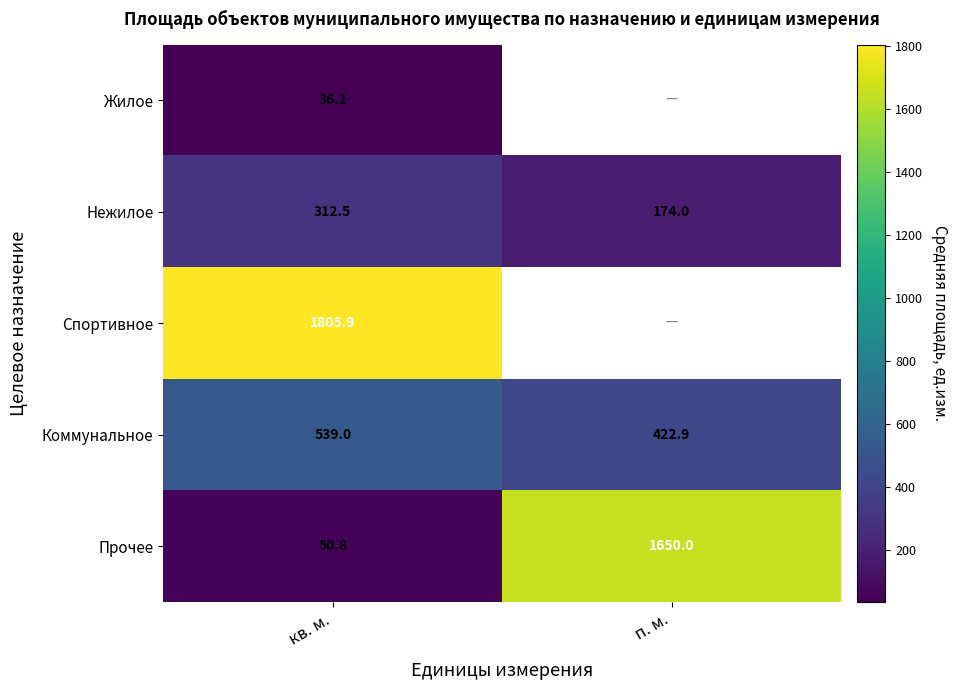

Where does the Нежилое series first go above 312?

кв. м.